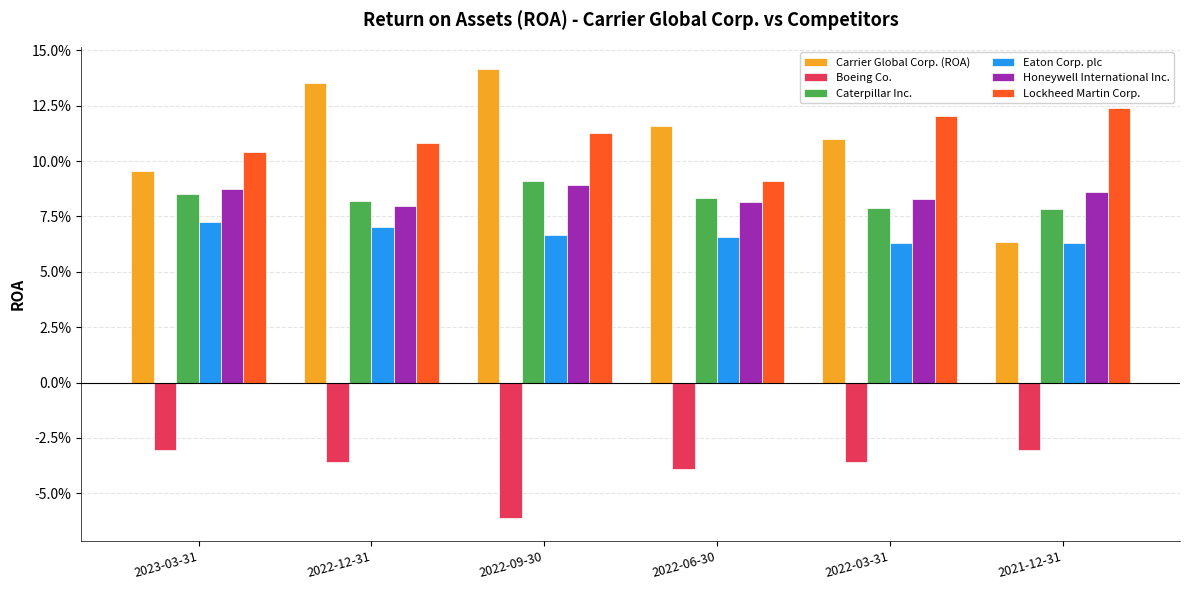

At how many categories does at least one series exceed 0?

6